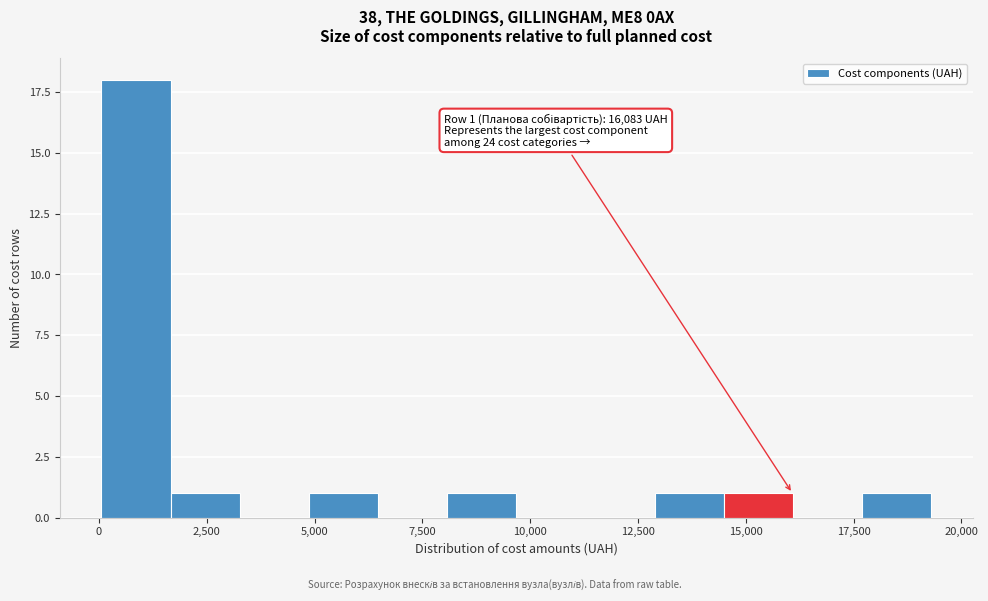

Read against the x-axis, roughly where is the centre of the tallest bar?

1000